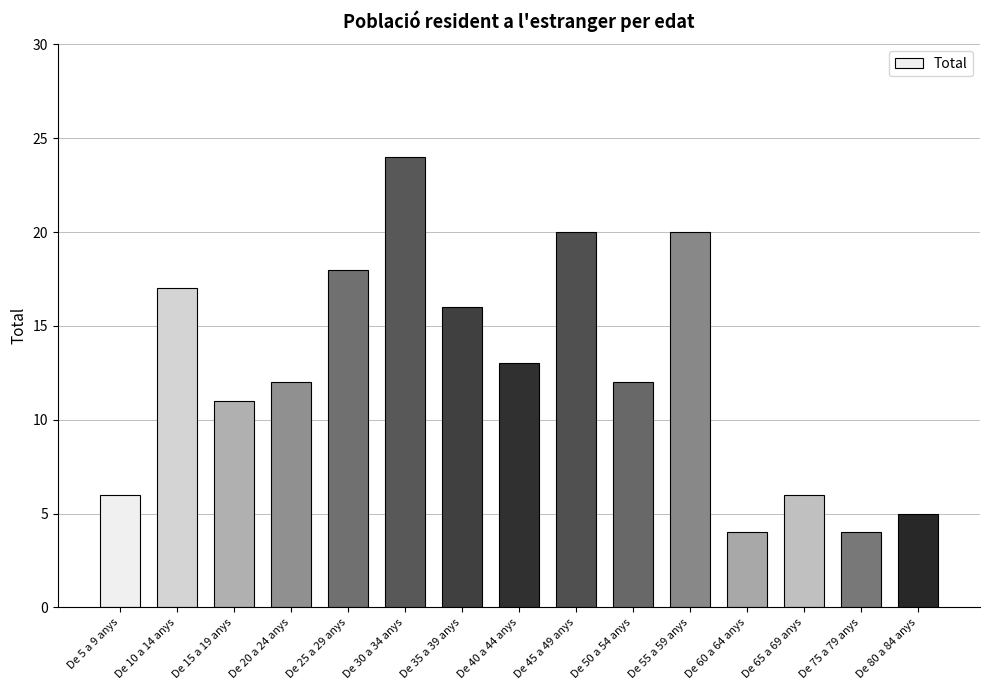

What is the greatest value displayed?

24